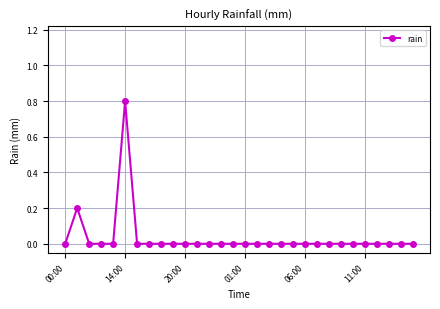

What is the maximum value shown in the chart?

0.8